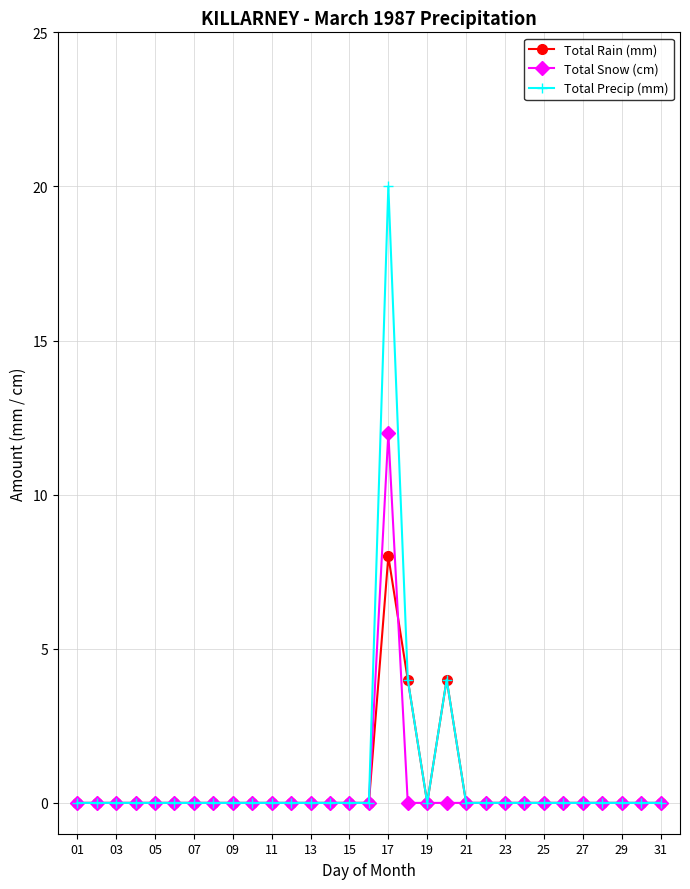

Reading left to right, what are all the values shown in this chart?

Total Rain (mm): 0	0	0	0	0	0	0	0	0	0	0	0	0	0	0	0	8	4	0	4	0	0	0	0	0	0	0	0	0	0	0
Total Snow (cm): 0	0	0	0	0	0	0	0	0	0	0	0	0	0	0	0	12	0	0	0	0	0	0	0	0	0	0	0	0	0	0
Total Precip (mm): 0	0	0	0	0	0	0	0	0	0	0	0	0	0	0	0	20	4	0	4	0	0	0	0	0	0	0	0	0	0	0